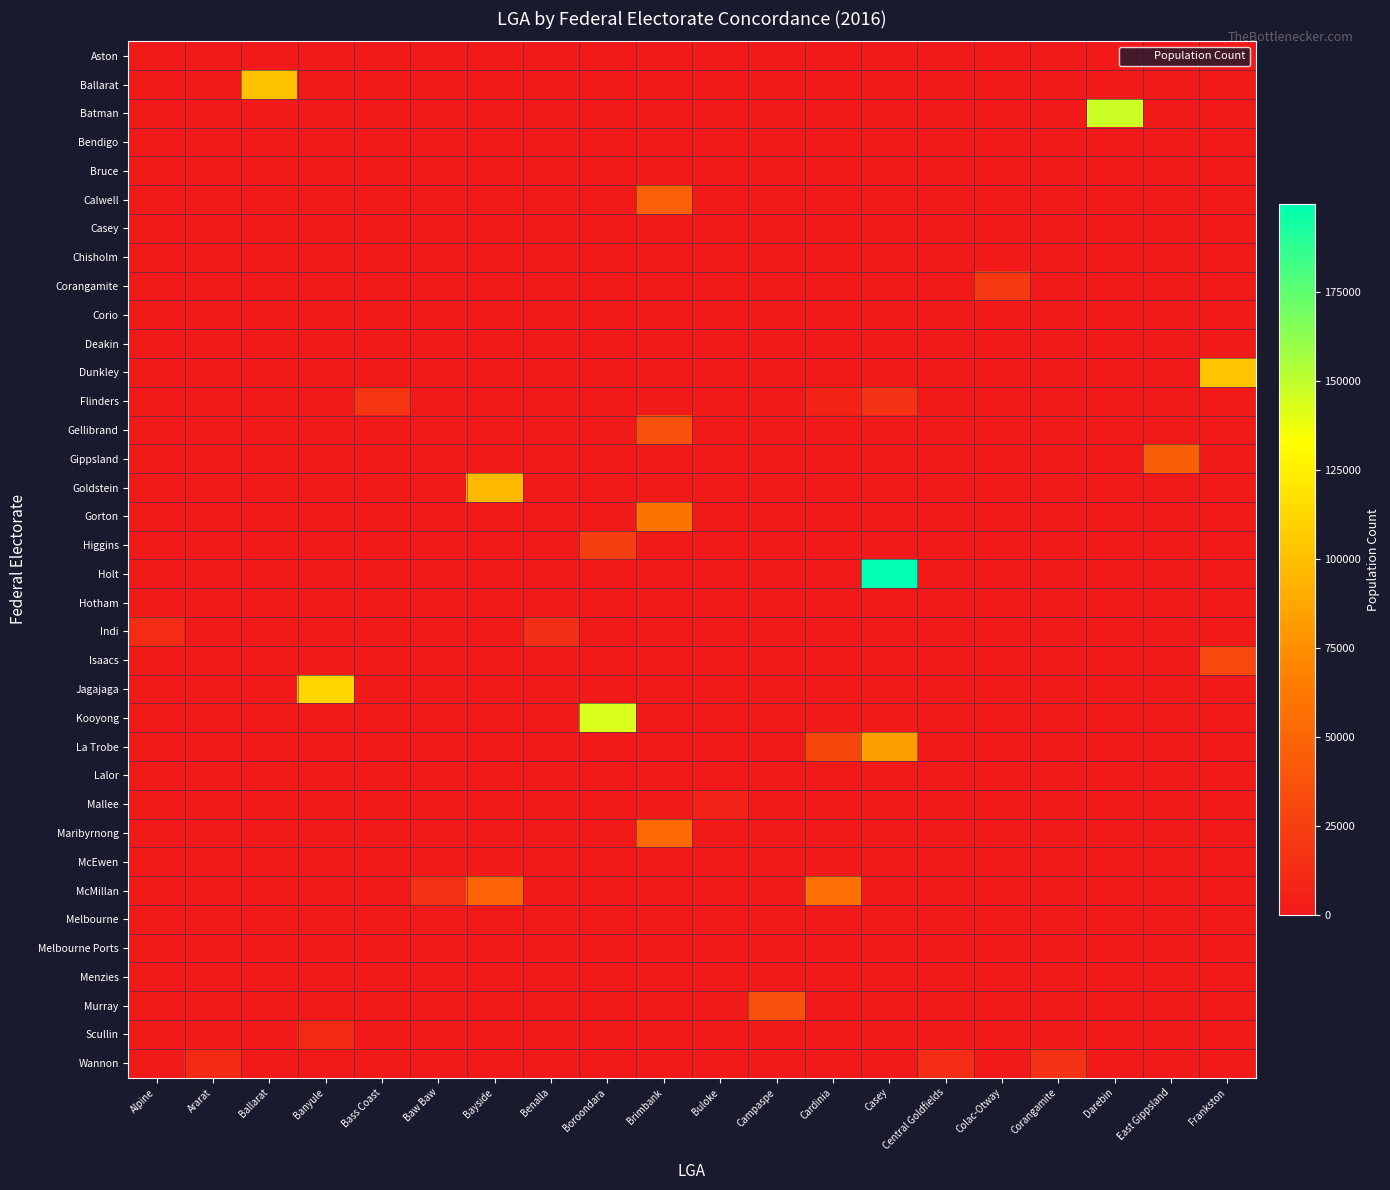

At which category is the sum across all series the highest?

Casey